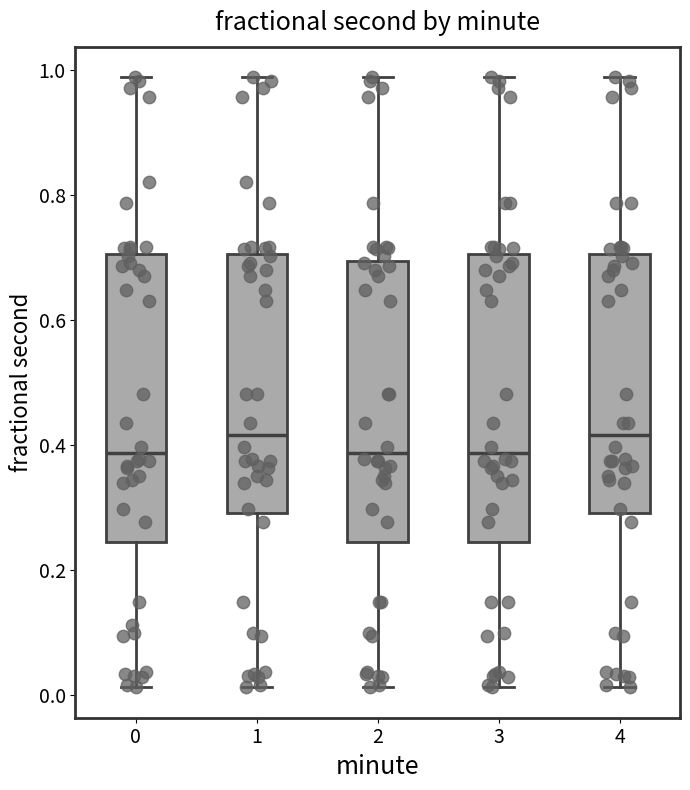

Reading left to right, read every box against the y-axis: the position of its median line, the range the box covers, and the ends of its whiskers. The values are not printed on the chart, so give them approximately, as read against the axis.

0: median 0.38, box 0.24 to 0.70, whiskers 0.02 to 0.98
1: median 0.42, box 0.30 to 0.70, whiskers 0.02 to 0.98
2: median 0.38, box 0.24 to 0.70, whiskers 0.02 to 0.98
3: median 0.38, box 0.24 to 0.70, whiskers 0.02 to 0.98
4: median 0.42, box 0.30 to 0.70, whiskers 0.02 to 0.98